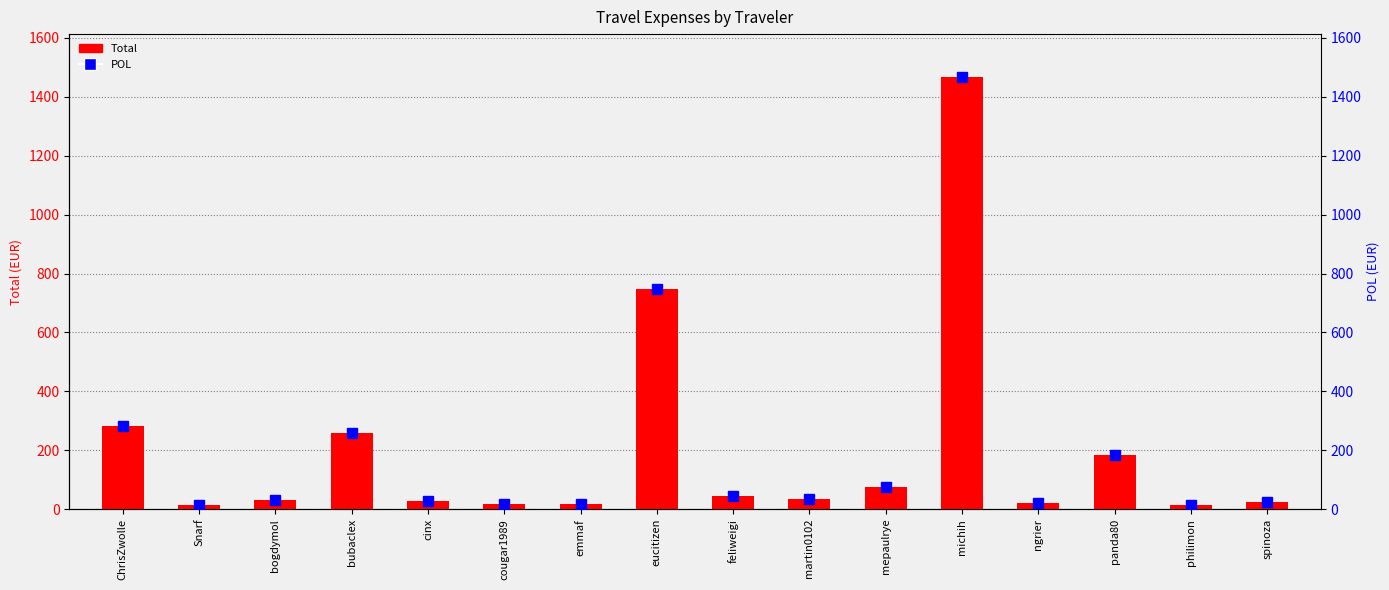

Reading left to right, extract all data points from this chart.

Total: 282.1	15.3	32.1	257.9	26.2	16.0	16.1	747.2	43.0	34.1	75.2	1466.5	20.5	184.7	15.6	24.3
POL: 282.1	15.3	32.1	257.9	26.2	16.0	16.1	747.2	43.0	34.1	75.2	1466.5	20.5	184.7	15.6	24.3